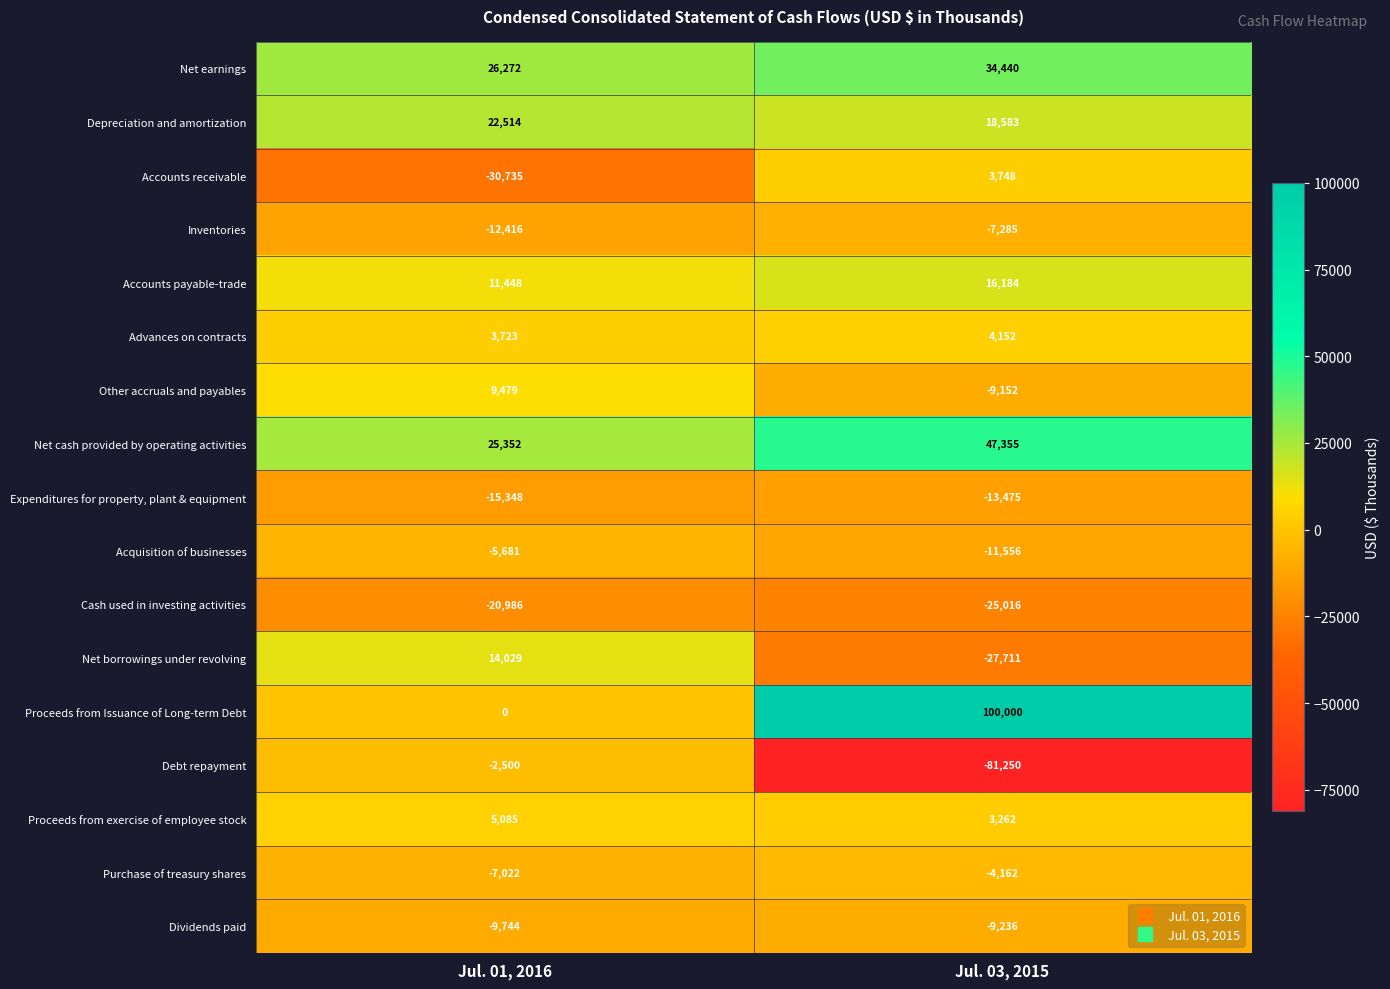

At which label does Inventories reach its minimum?

Jul. 01, 2016